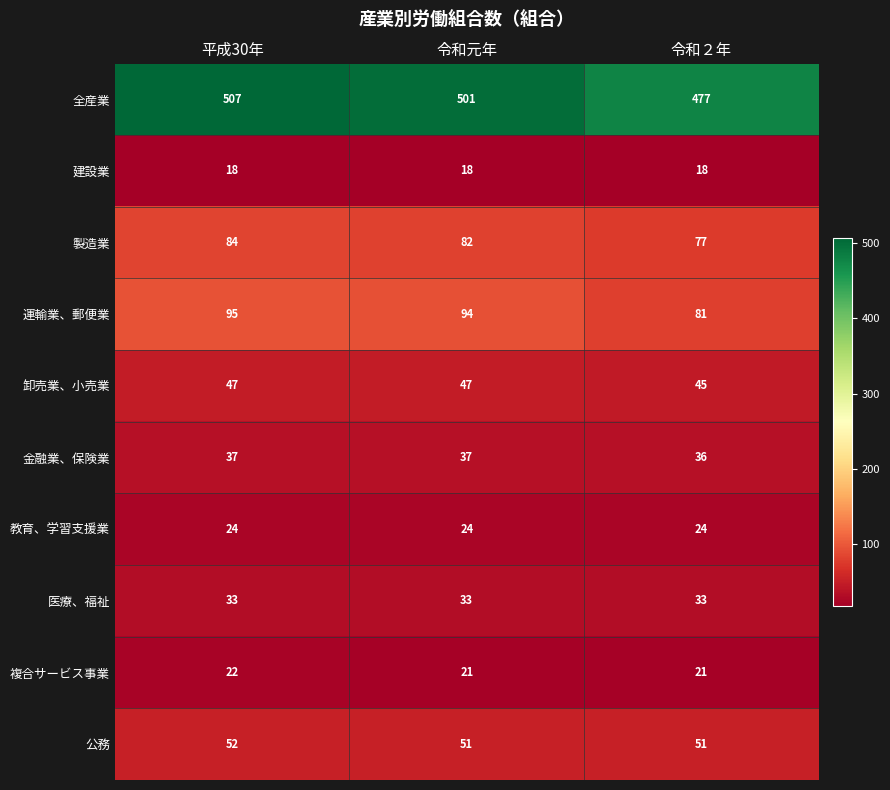

Between 平成30年 and 令和元年, which series saw the biggest shift?

全産業